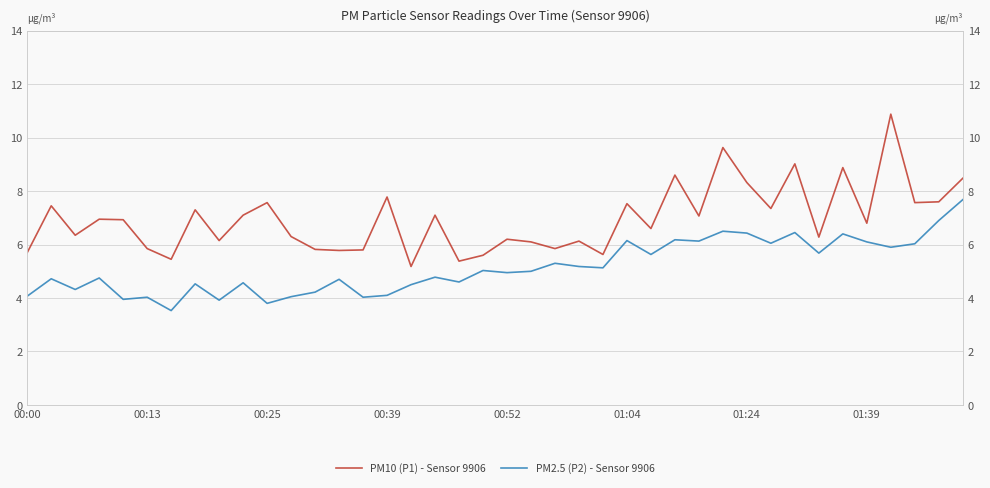

The PM2.5 (P2) - Sensor 9906 series shows 6.3 at 12. True or false?

False